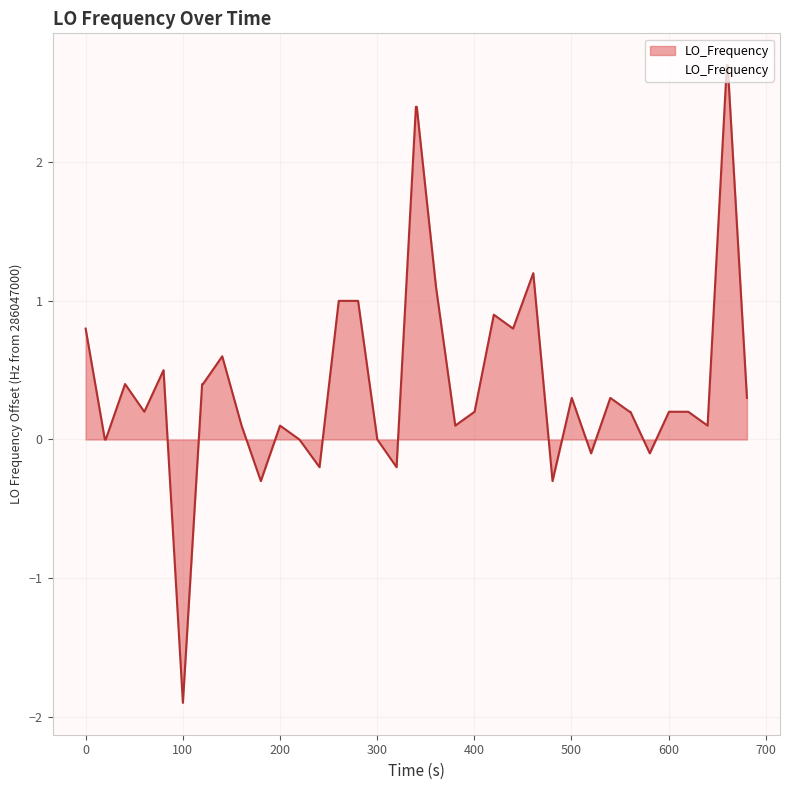

What is the difference between the maximum and minimum values?

4.6